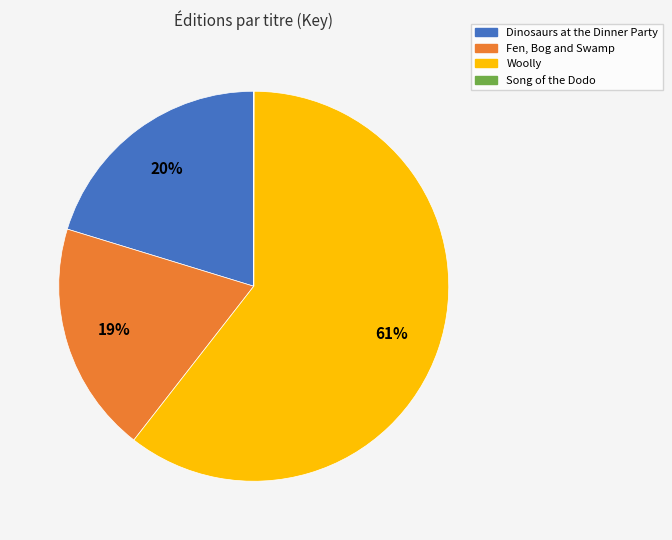

Which category has the biggest portion of the pie?

Woolly